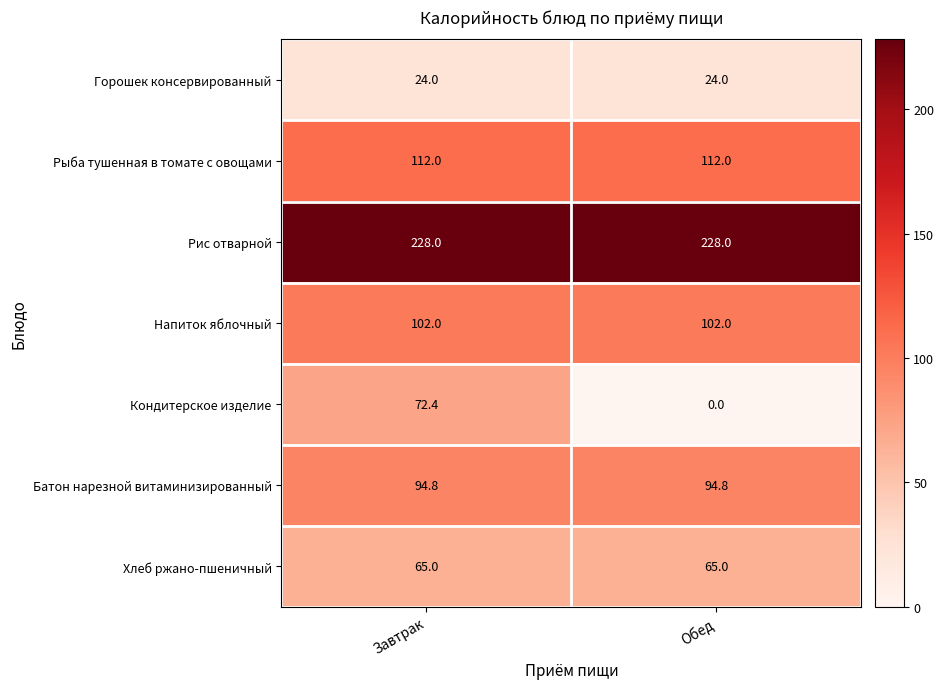

What is the highest value of the Батон нарезной витаминизированный series?

94.8